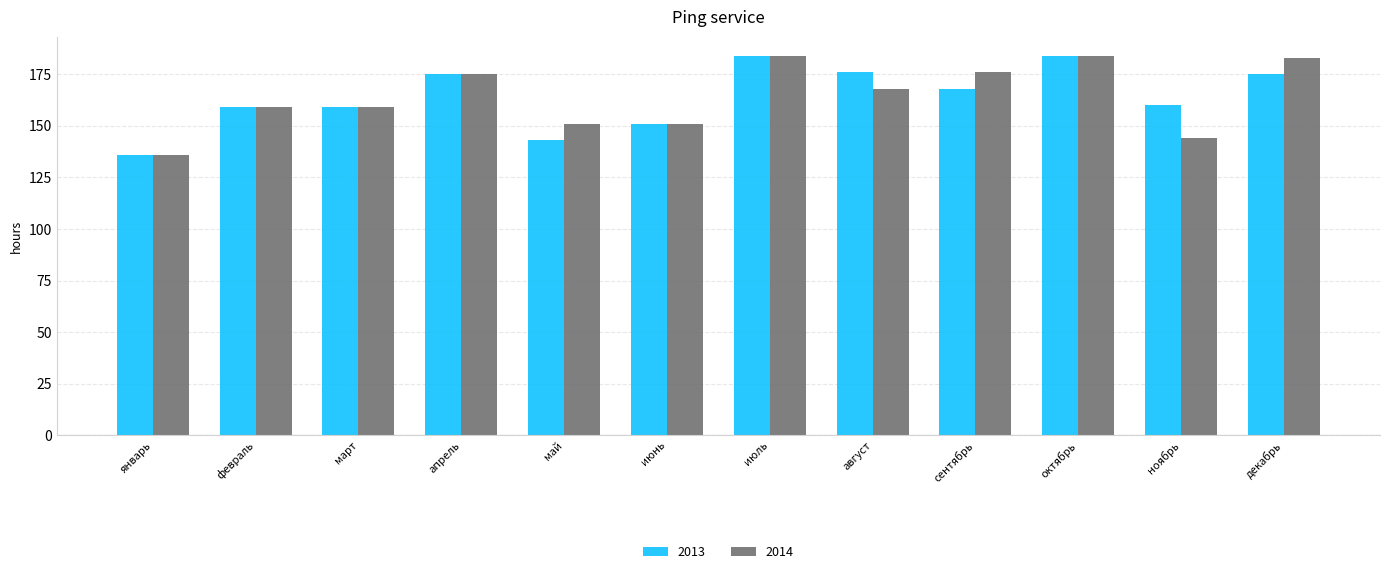

What is the difference between the maximum and minimum values in the 2014 series?

48